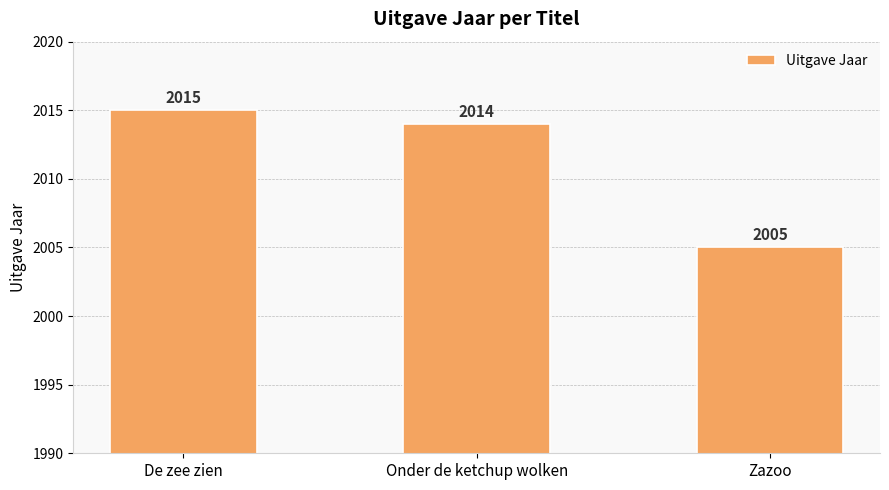

Reading right to left, transcribe all the data shown in this chart.

Zazoo=2005	Onder de ketchup wolken=2014	De zee zien=2015